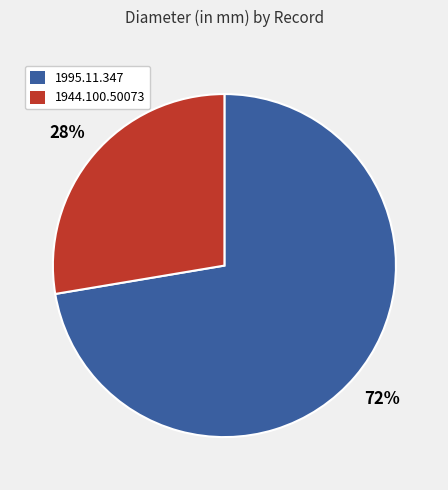

Count the number of slices in the pie.

2